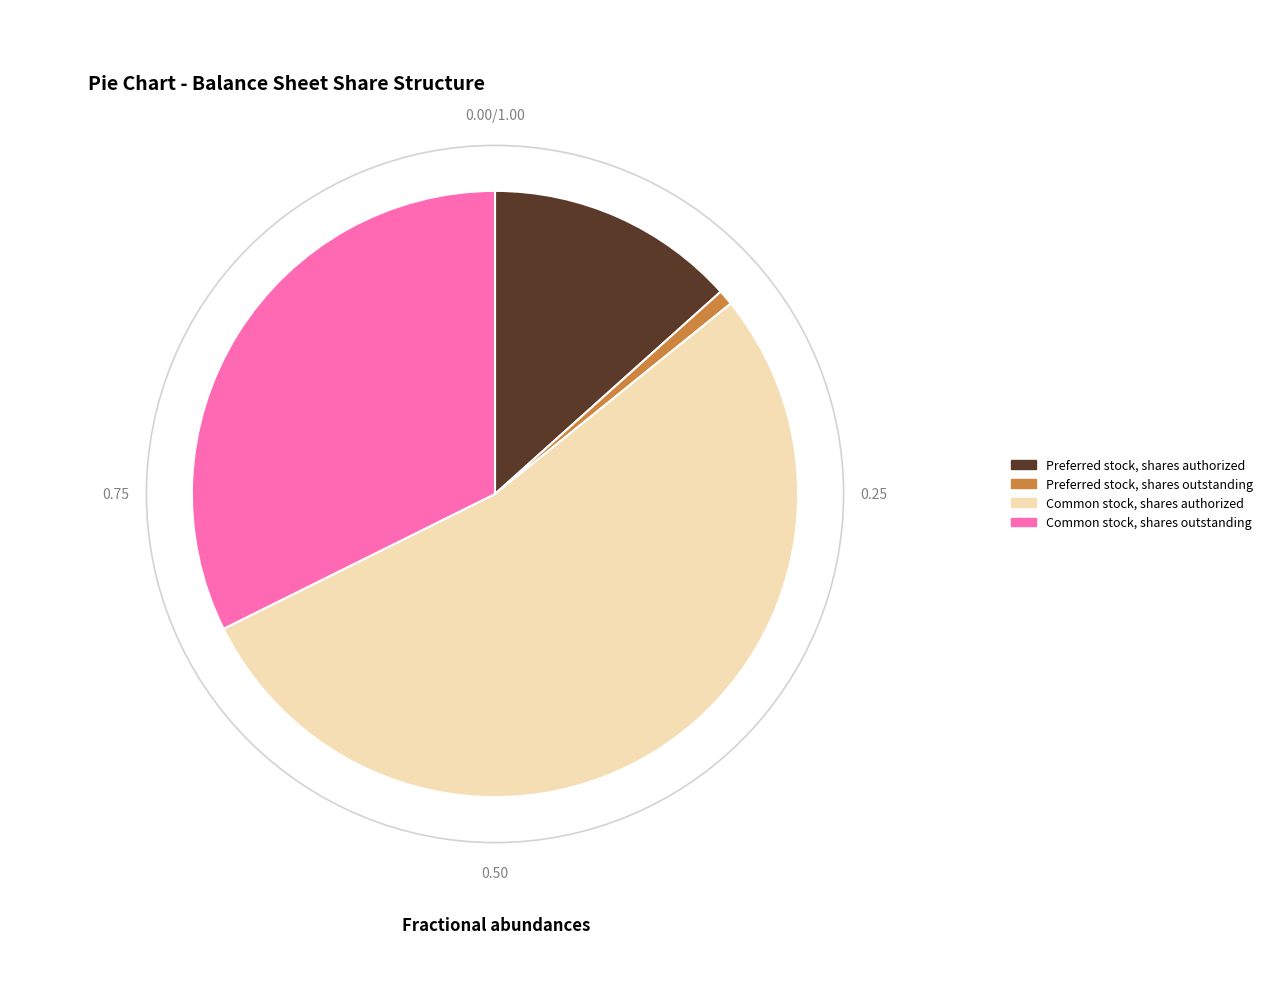

Do Common stock, shares authorized and Preferred stock, shares authorized together represent more than half of the pie?

Yes